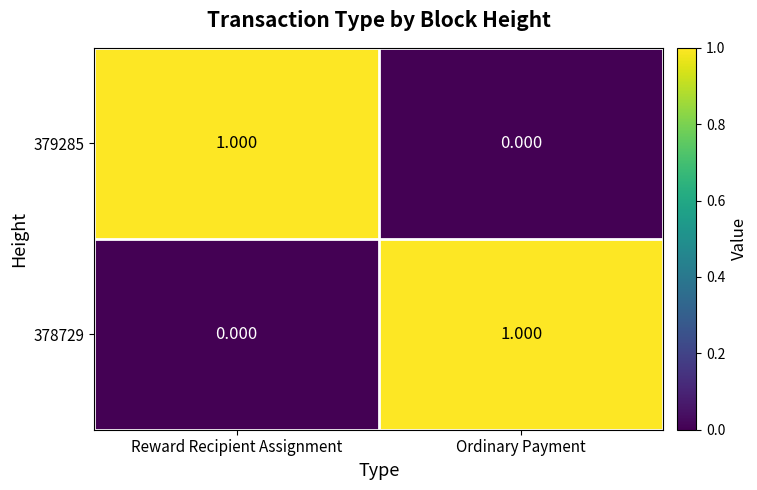

Rank the categories by 379285 value from lowest to highest.

Ordinary Payment, Reward Recipient Assignment